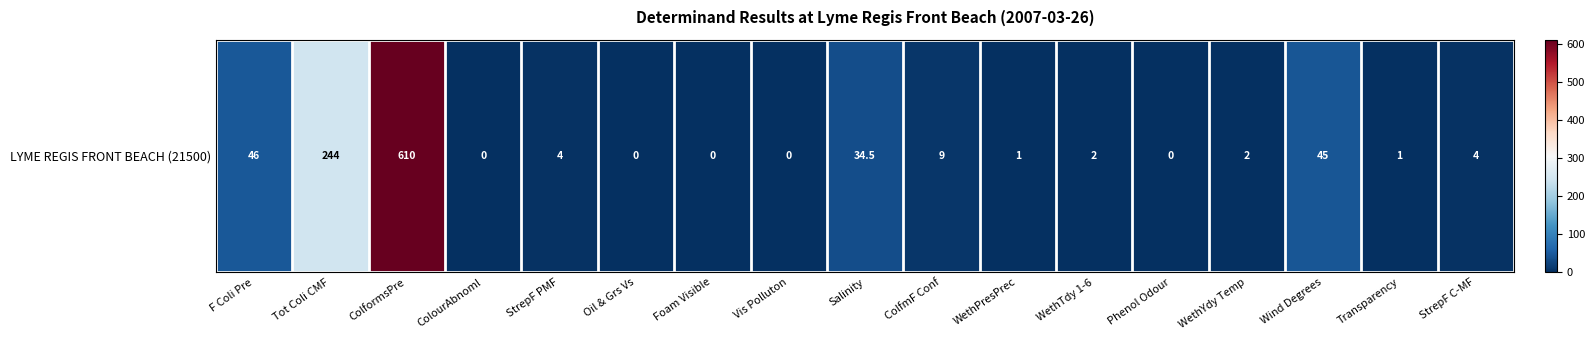

At which label does the data first exceed 2?

F Coli Pre